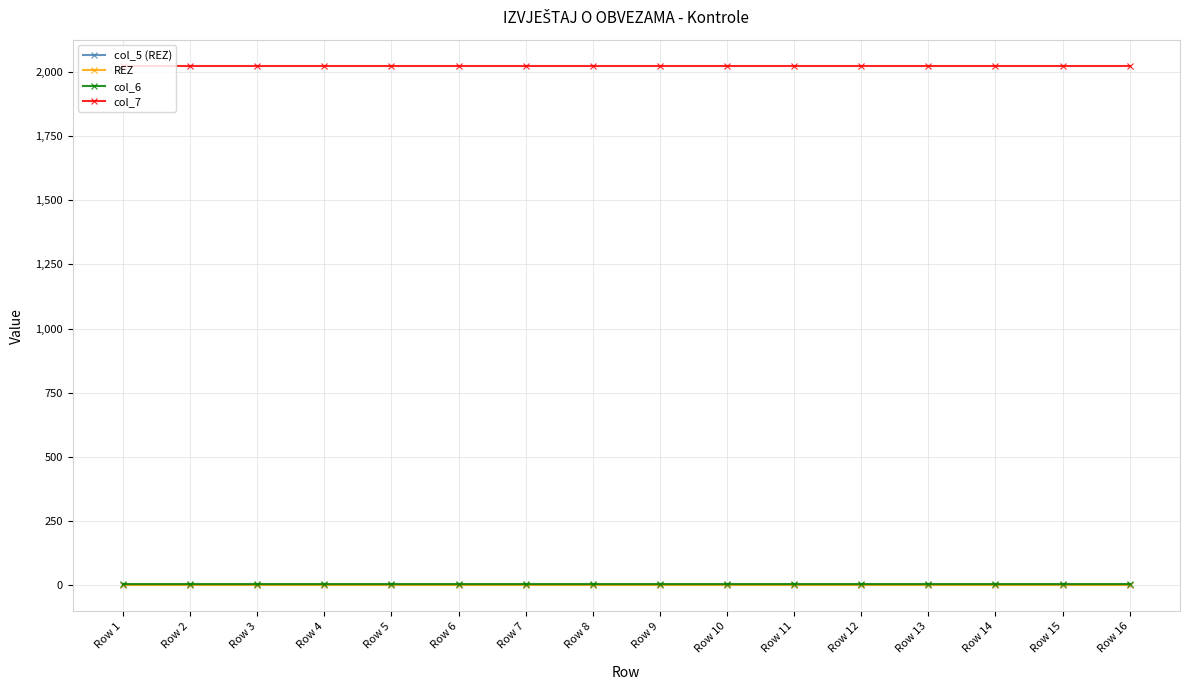

Is this an area chart (filled region under the line)?

No